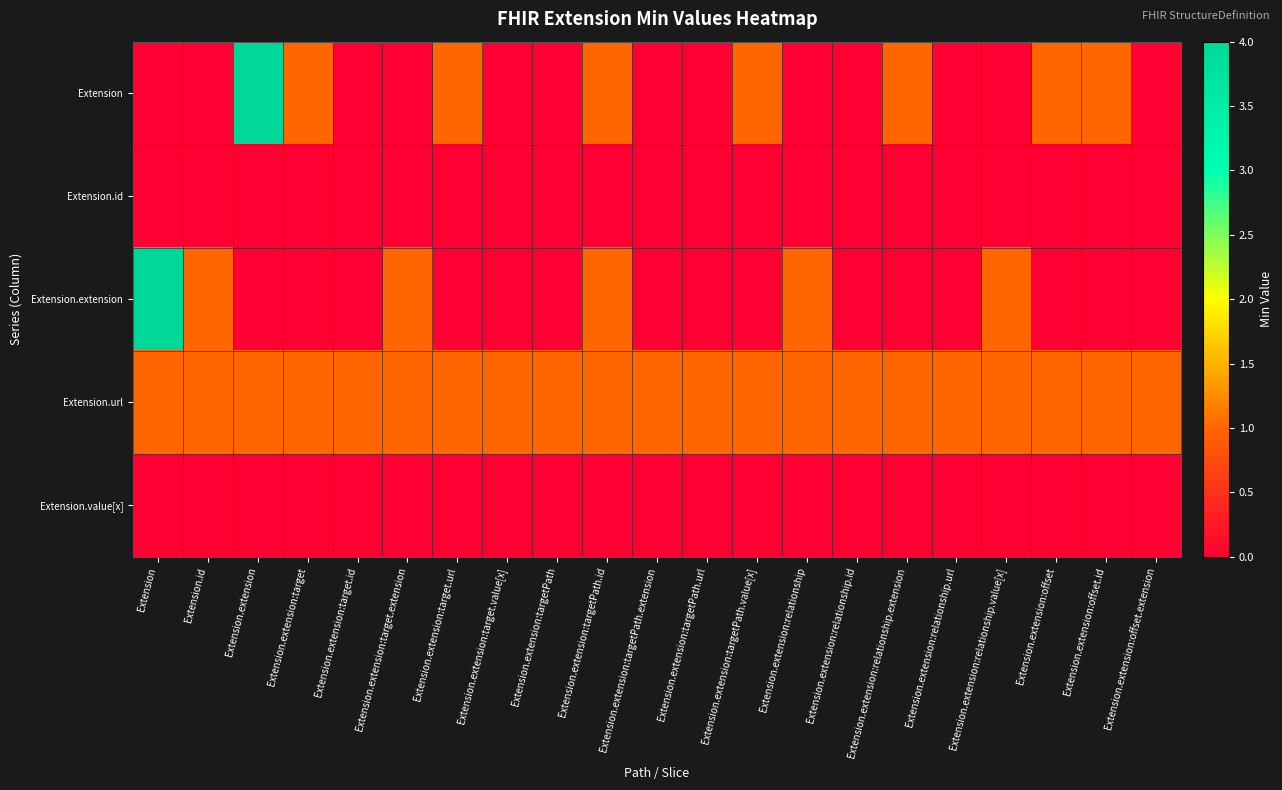

What is the total value across all series at Extension.extension?

5